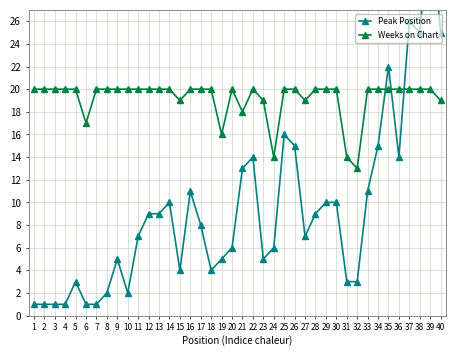

What is the minimum value shown in the chart?

1